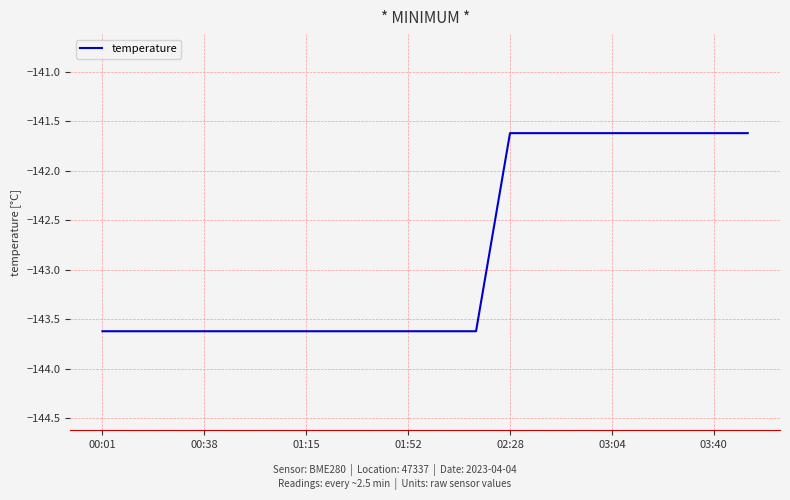

What is the difference between the maximum and minimum values?

2.0